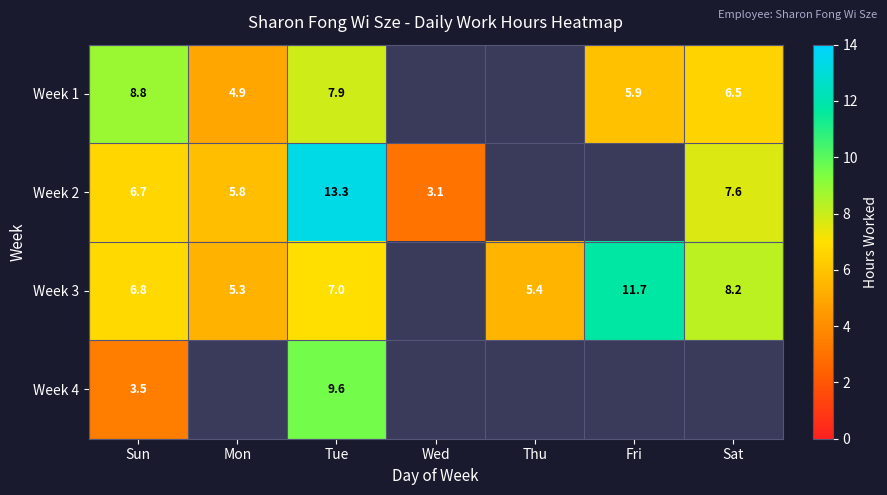

Is the value of Week 4 at Sun greater than the value of Week 1 at Mon?

No